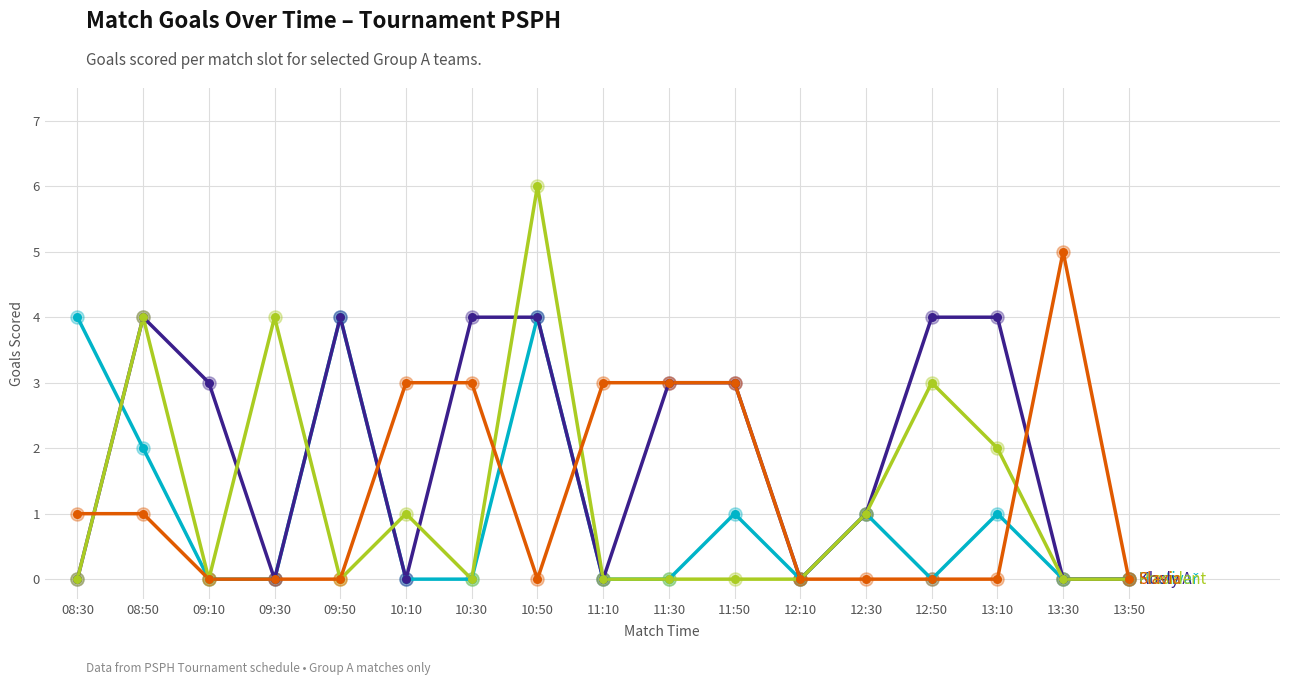

What is the spread (max minus min) of values at 10:50?

6